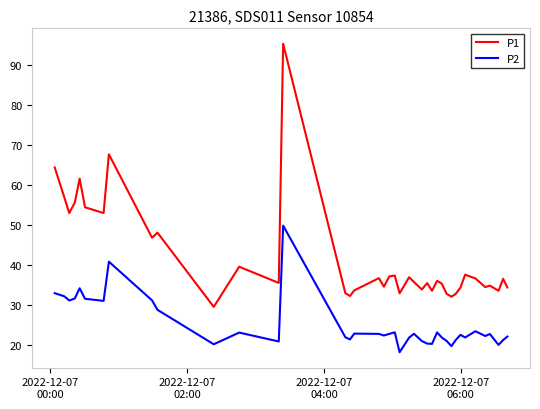

At how many categories does at least one series exceed 76?

1